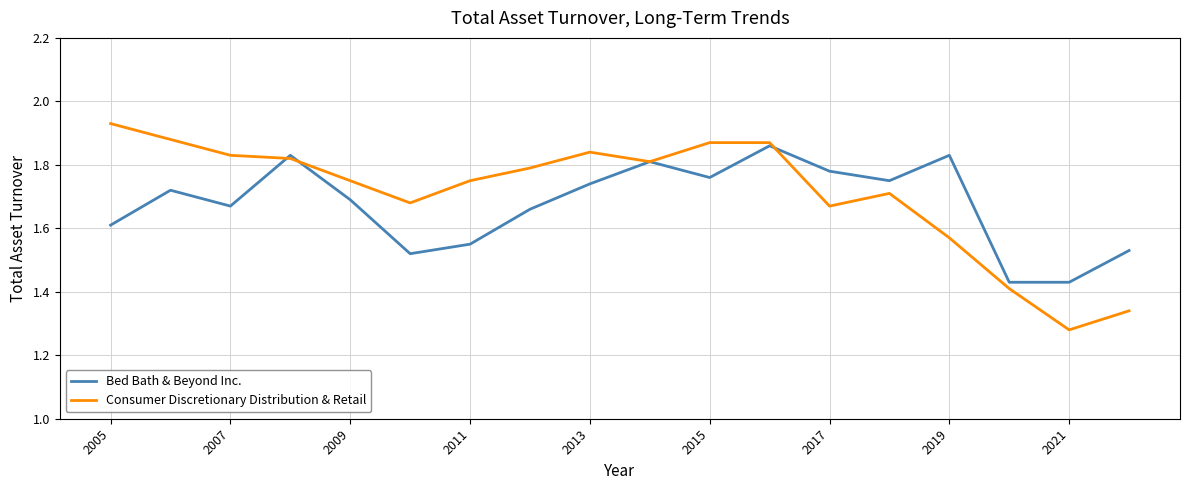

Which series has the widest spread of values?

Consumer Discretionary Distribution & Retail